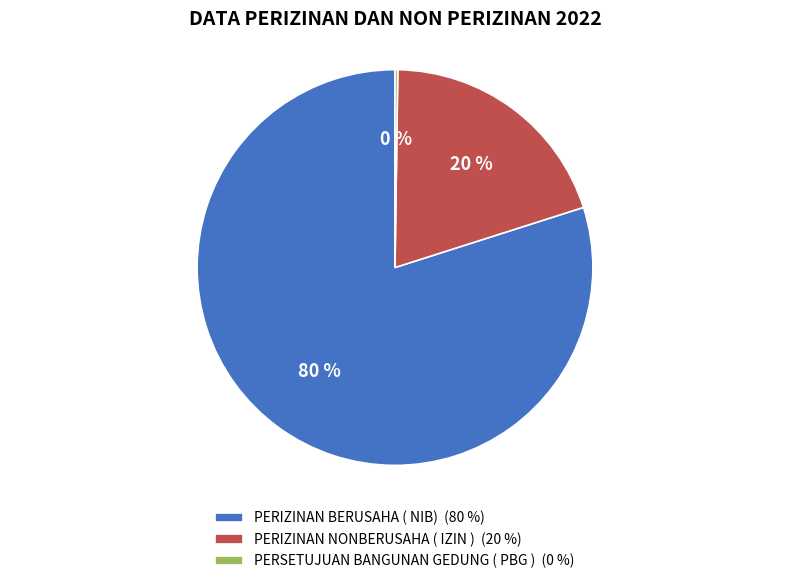

True or false: PERIZINAN NONBERUSAHA ( IZIN ) (20 %) accounts for 25% of the total.

False